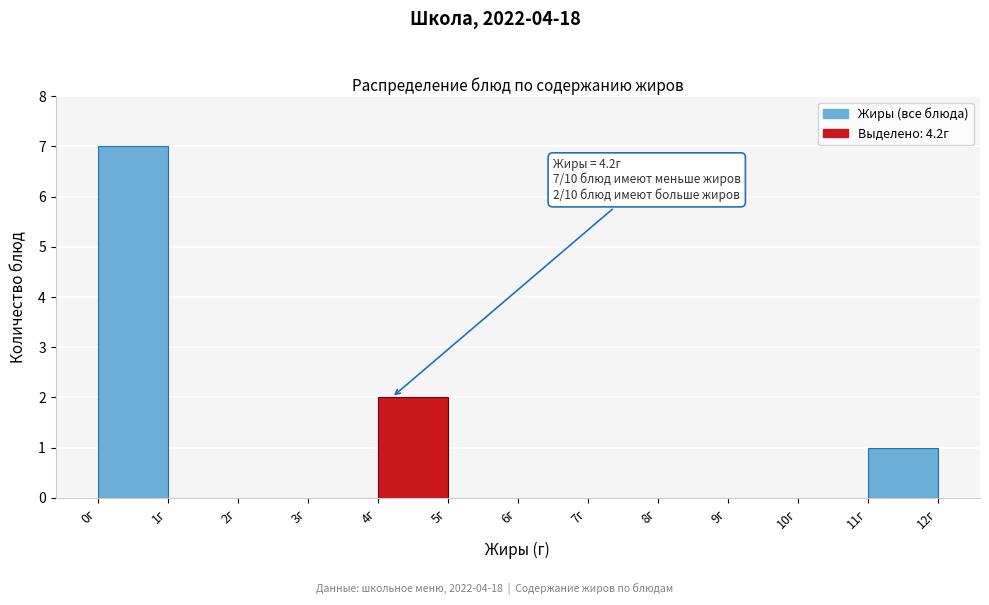

Which range on the x-axis has the tallest bar?

0 to 1